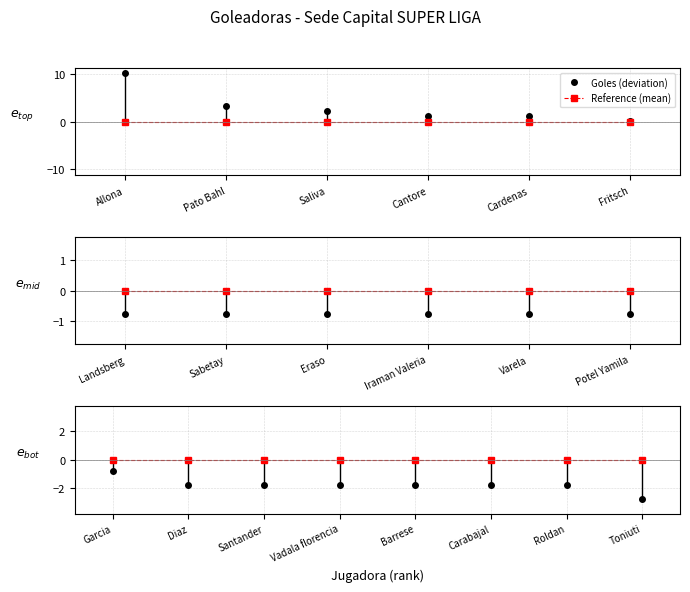

Between Santander and Barrese, which series saw the biggest shift?

Goles (deviation)